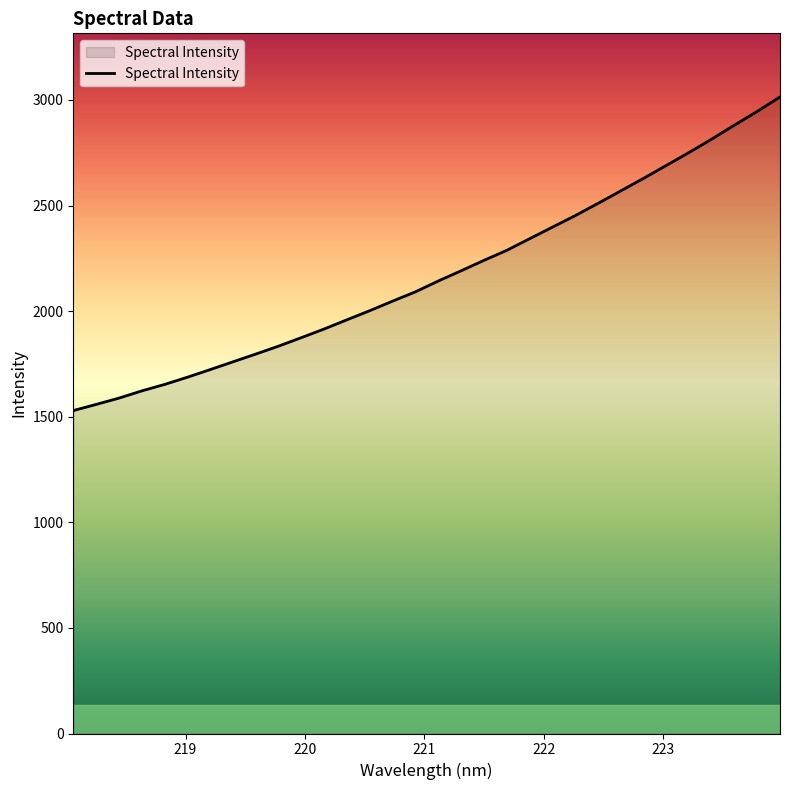

What is the minimum value shown in the chart?

1529.0